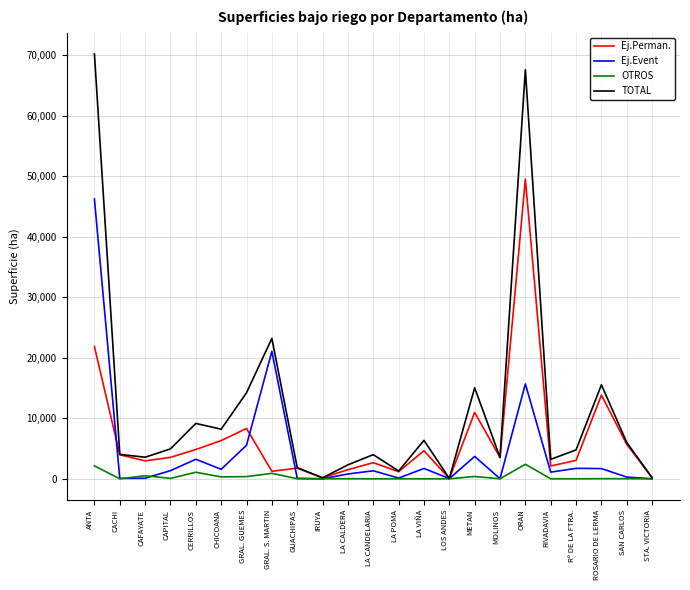

Which series has the largest total across all categories?

TOTAL